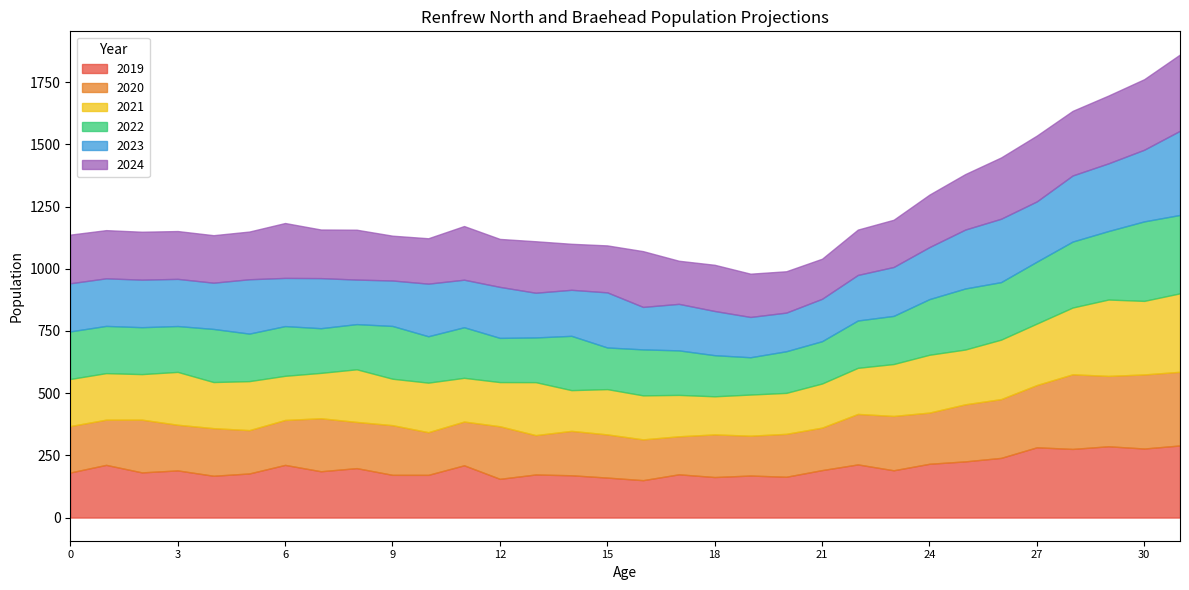

Reading left to right, list all the values displayed in this chart.

2019: All ages=17431.7	0=181.2	1=211.8	2=181.6	3=189.5	4=168.1	5=177.3	6=211.7	7=186.2	8=198.8	9=171.8	10=171.7	11=210.1	12=155.7	13=173.2	14=170.0	15=160.7	16=150.3	17=173.9	18=162.9	19=169.0	20=164.0	21=190.8	22=213.7	23=190.1	24=216.2	25=225.8	26=239.9	27=282.4	28=275.9	29=286.6	30=277.5	31=289.9
2020: All ages=17778.2	0=186.7	1=181.7	2=212.0	3=183.5	4=191.4	5=174.2	6=180.6	7=213.0	8=185.6	9=199.6	10=171.5	11=175.8	12=211.3	13=158.2	14=178.5	15=173.5	16=164.0	17=152.8	18=171.3	19=160.1	20=172.4	21=170.8	22=202.9	23=218.4	24=205.8	25=229.4	26=236.2	27=250.3	28=299.9	29=282.8	30=297.8	31=296.0
2021: All ages=18129.9	0=189.2	1=187.1	2=183.0	3=212.5	4=185.3	5=196.9	6=177.4	7=182.4	8=211.6	9=186.7	10=199.1	11=175.8	12=177.5	13=212.9	14=163.8	15=182.0	16=176.9	17=166.4	18=153.2	19=165.4	20=164.7	21=177.3	22=185.2	23=208.6	24=232.4	25=220.1	26=239.0	27=247.0	28=268.4	29=307.0	30=295.7	31=315.4
2022: All ages=18479.6	0=191.3	1=189.7	2=188.6	3=184.2	4=213.4	5=191.0	6=199.8	7=179.5	8=181.6	9=212.1	10=186.4	11=203.2	12=177.6	13=179.6	14=218.2	15=167.4	16=184.8	17=178.9	18=165.2	19=149.9	20=167.3	21=170.0	22=190.3	23=193.4	24=223.6	25=245.3	26=231.2	27=248.8	28=265.0	29=275.2	30=319.5	31=315.0
2023: All ages=18831.6	0=193.4	1=191.3	2=191.0	3=189.6	4=185.9	5=218.5	6=193.7	7=201.3	8=179.0	9=182.7	10=211.5	11=191.1	12=205.0	13=179.7	14=185.0	15=221.5	16=170.7	17=187.0	18=177.6	19=162.0	20=155.3	21=170.4	22=183.0	23=196.6	24=209.1	25=236.8	26=254.7	27=242.2	28=265.7	29=272.0	30=288.0	31=338.4
2024: All ages=19176.6	0=195.5	1=193.6	2=192.6	3=192.2	4=190.9	5=191.7	6=220.6	7=195.4	8=200.4	9=180.1	10=182.4	11=215.7	12=192.8	13=206.9	14=184.9	15=188.7	16=224.2	17=173.2	18=185.7	19=173.9	20=166.2	21=161.1	22=182.3	23=189.8	24=211.0	25=223.0	26=246.3	27=264.5	28=259.7	29=272.5	30=283.5	31=306.5